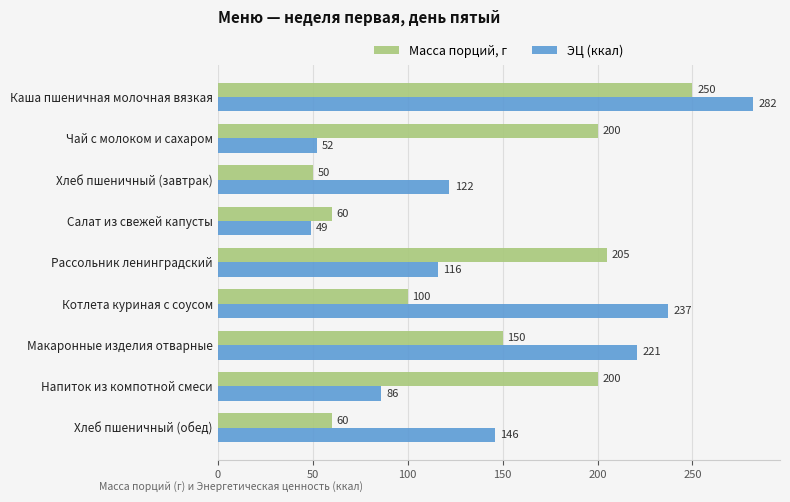

What is the average value of the ЭЦ (ккал) series?

146